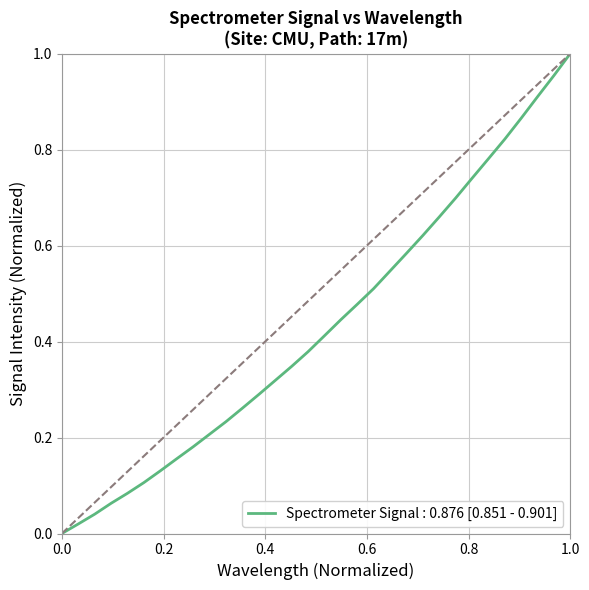

Does the chart display data point markers on the line(s)?

No